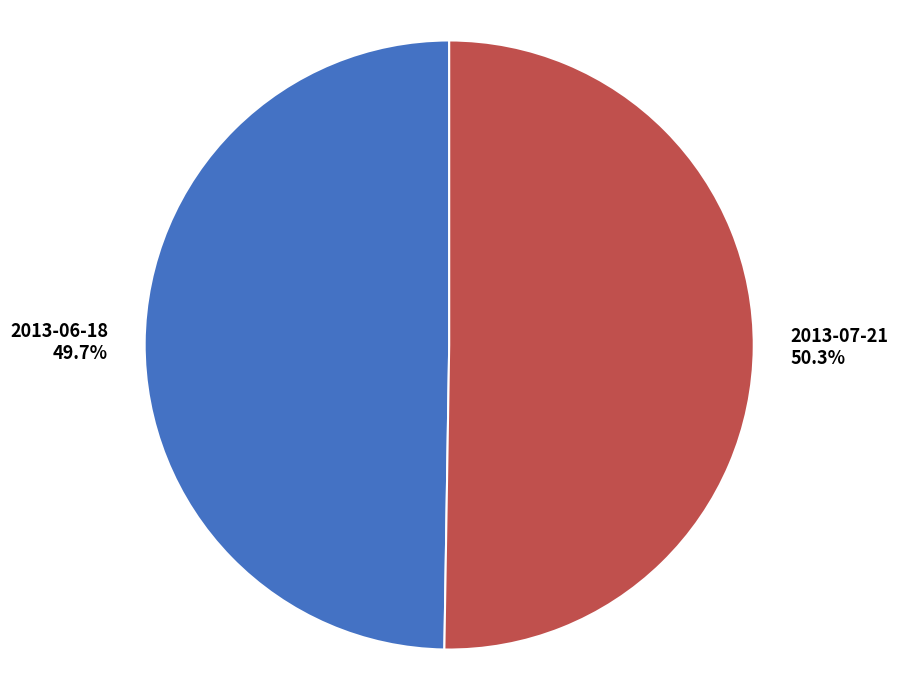

True or false: 2013-07-21 accounts for 64% of the total.

False